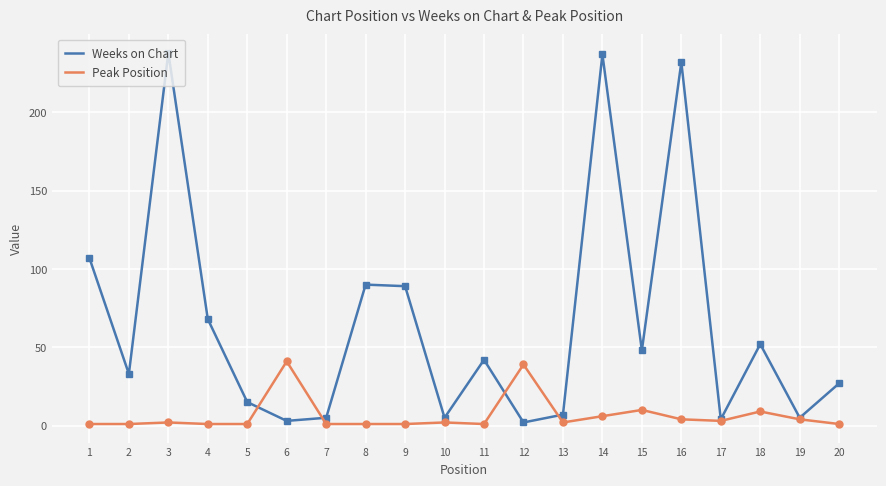

Which series has the widest spread of values?

Weeks on Chart